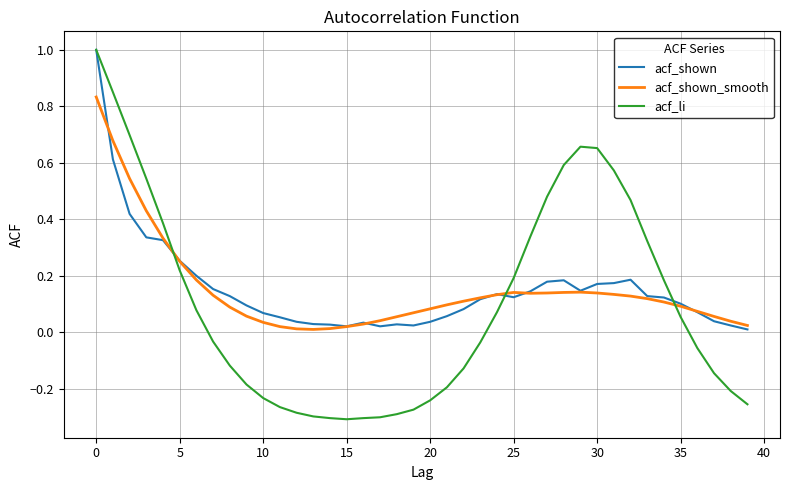

Which series has the largest range (max minus min)?

acf_li